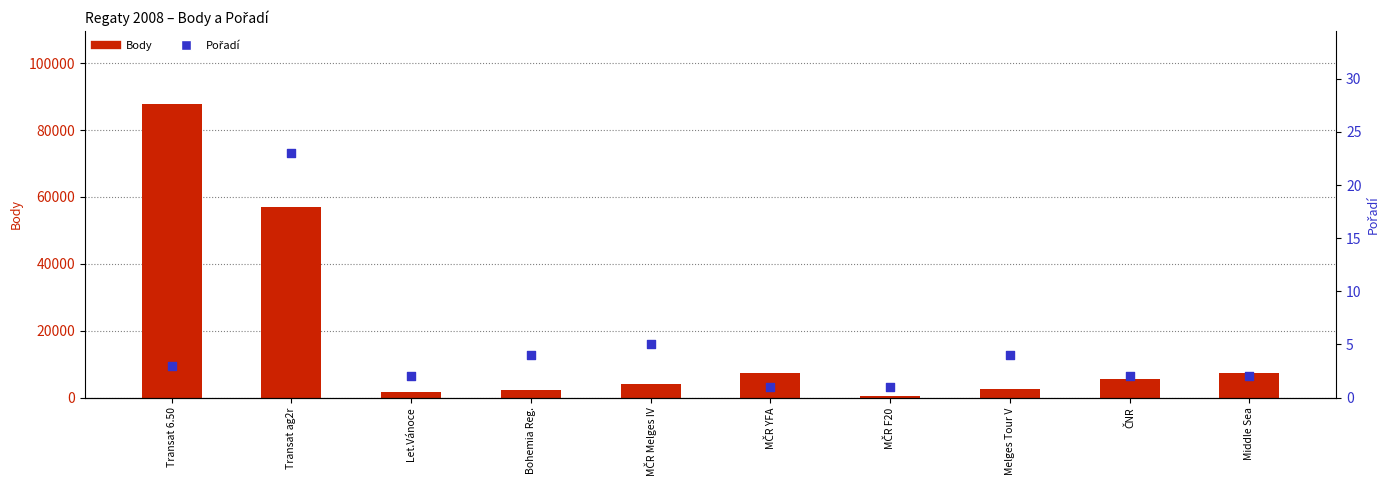

Which series reaches the maximum Y coordinate?

Body